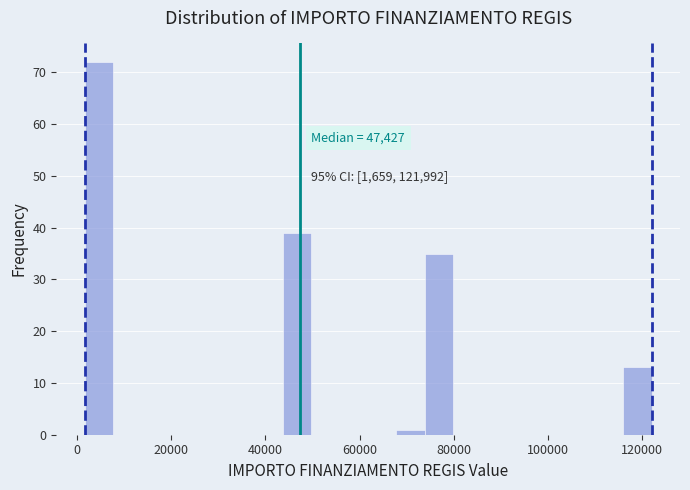

Around what value on the x-axis is the tallest bar? Give the approximate position of its centre, as read against the axis.

4000